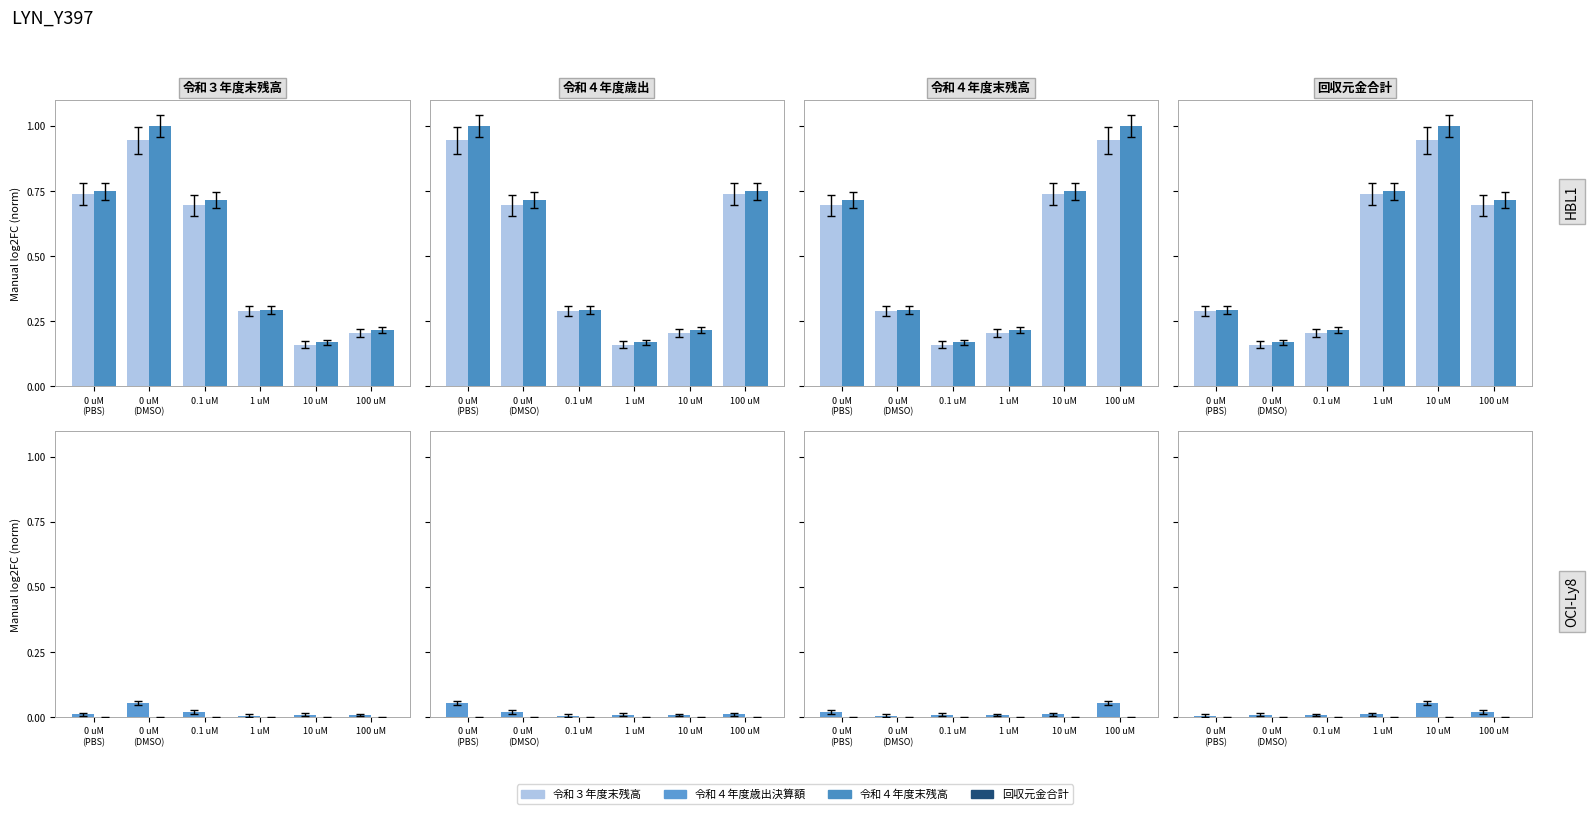

What is the lowest value of the 令和４年度末残高 series?

0.2